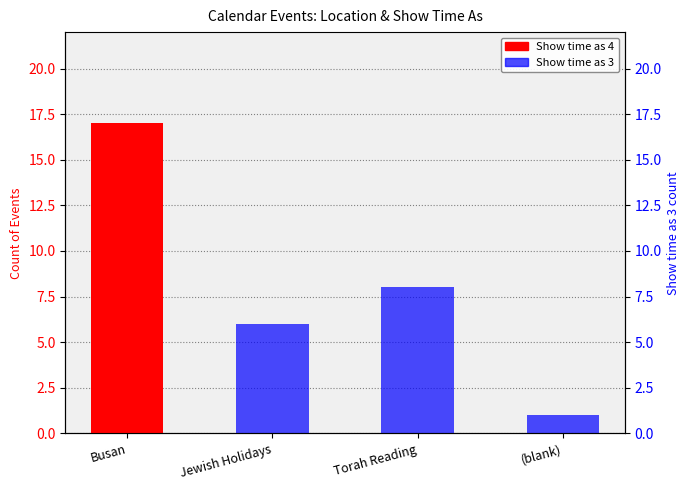

The Show time as 4 series shows 24 at Busan. True or false?

False